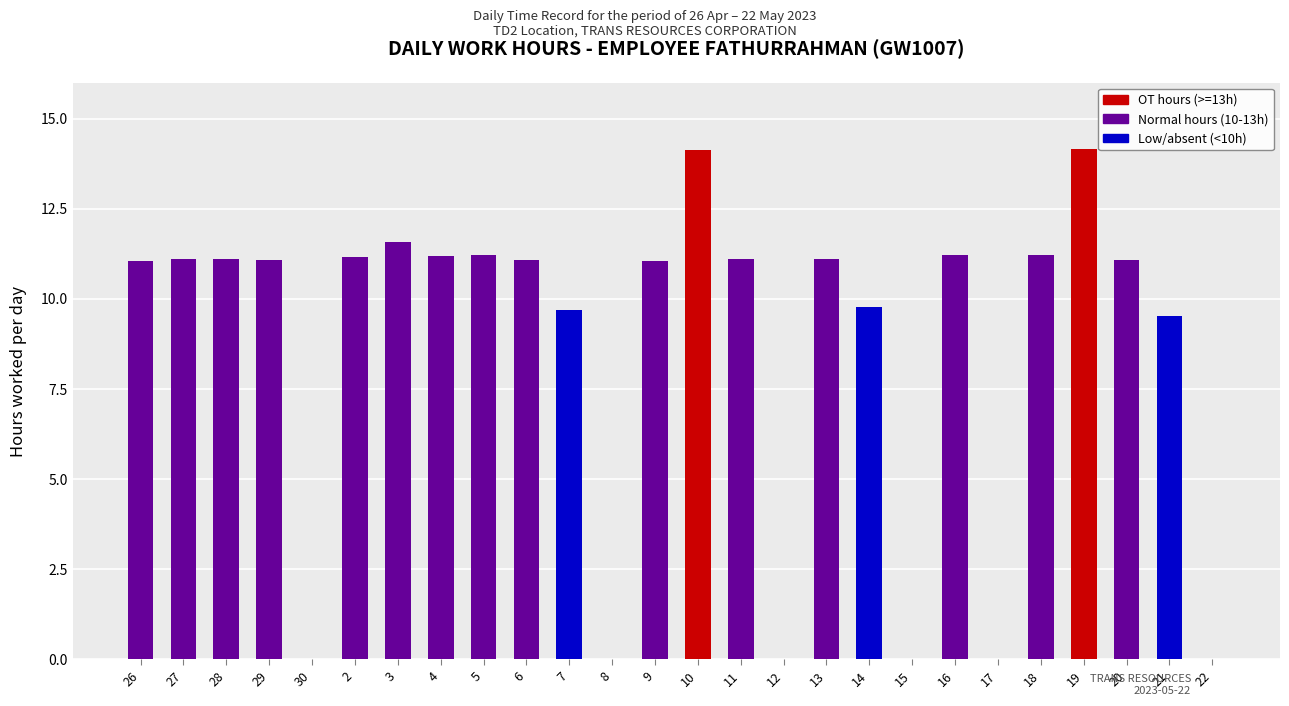

True or false: the data shows 11.1 at 29.

True